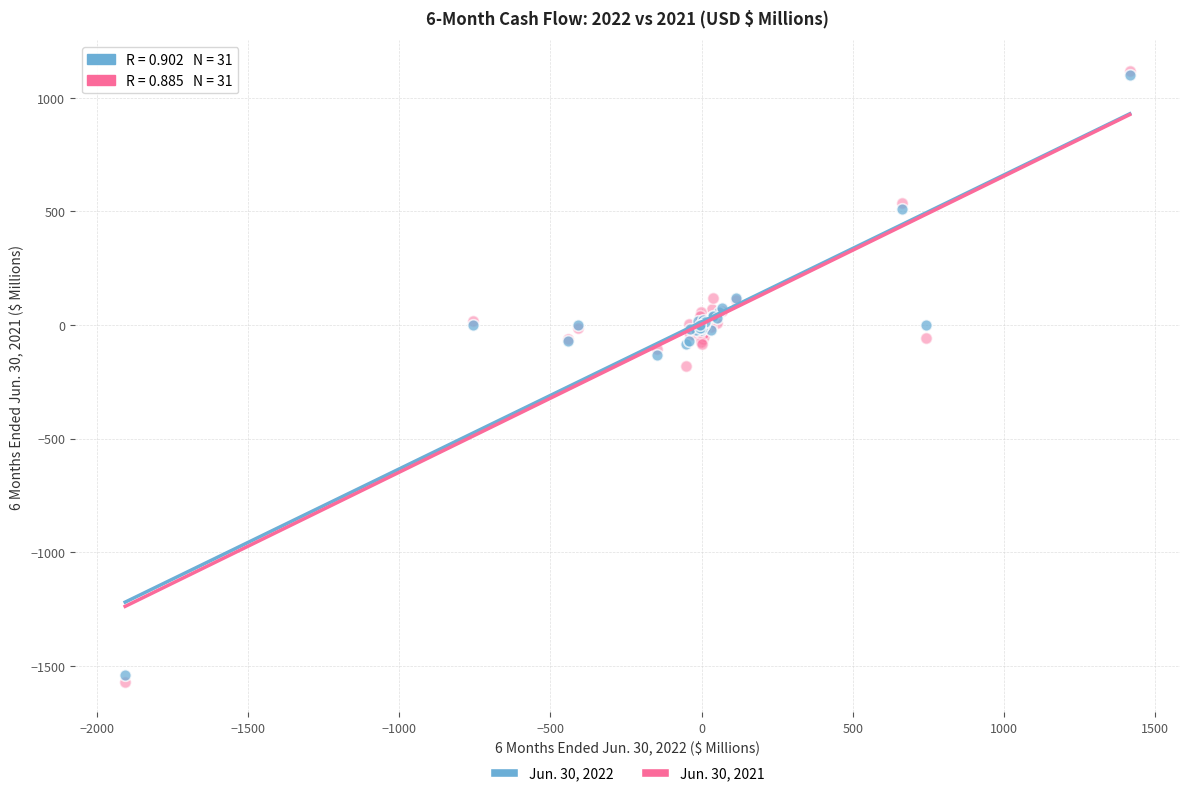

Across all series, what Y value is closest to -225?

-179.4